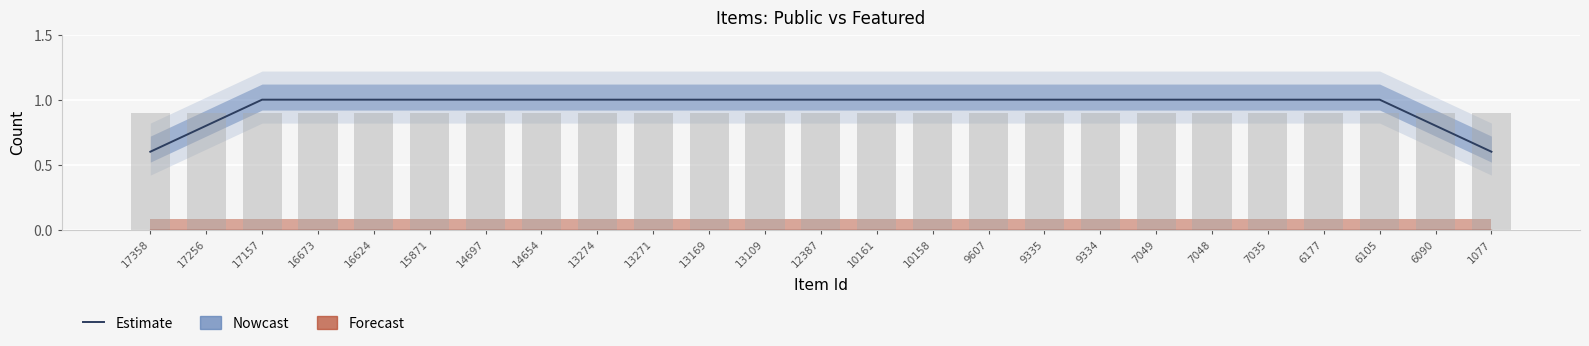

Reading right to left, what are all the values shown in this chart?

1077=0.6	6090=0.8	6105=1.0	6177=1.0	7035=1.0	7048=1.0	7049=1.0	9334=1.0	9335=1.0	9607=1.0	10158=1.0	10161=1.0	12387=1.0	13109=1.0	13169=1.0	13271=1.0	13274=1.0	14654=1.0	14697=1.0	15871=1.0	16624=1.0	16673=1.0	17157=1.0	17256=0.8	17358=0.6